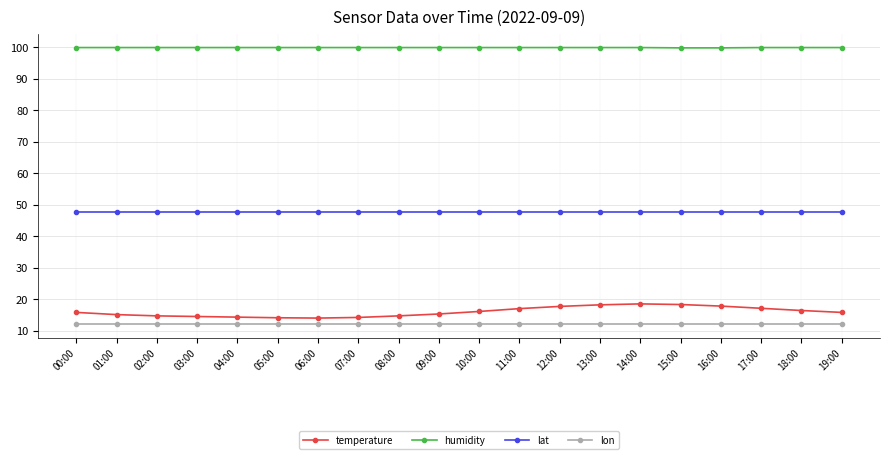

What is the minimum value for lat?

47.8